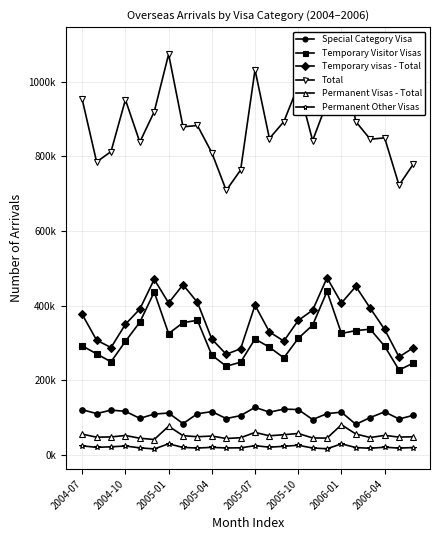

What are all the series names shown in the legend?

Special Category Visa, Temporary Visitor Visas, Temporary visas - Total, Total, Permanent Visas - Total, Permanent Other Visas